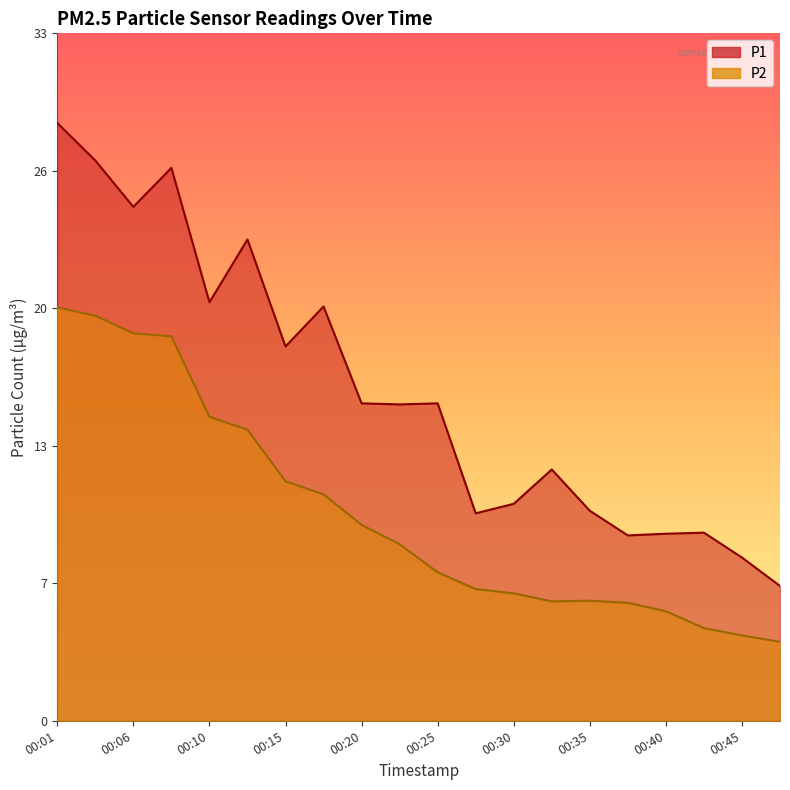

True or false: P2 has a value of 5.6 at 00:37.

True